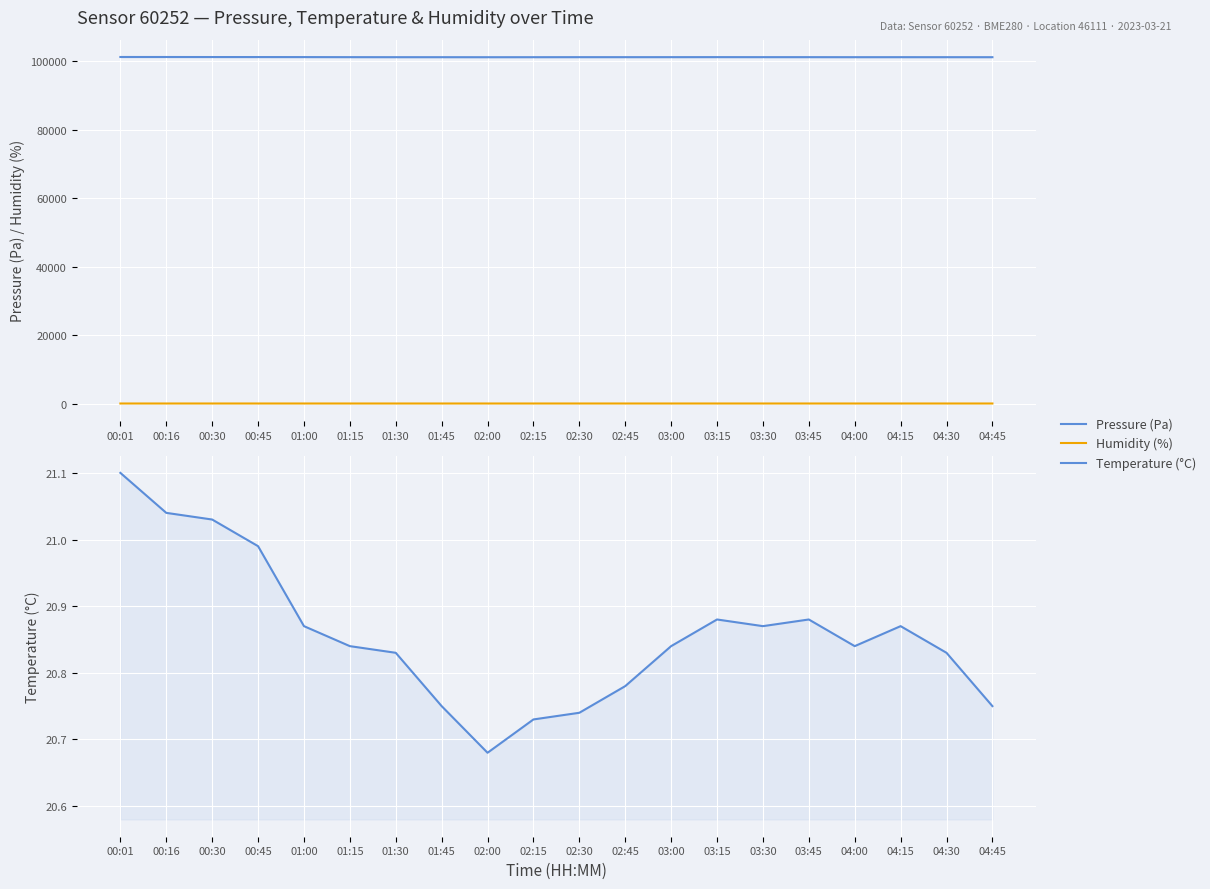

How many interior local valleys does the Temperature (°C) series have?

3